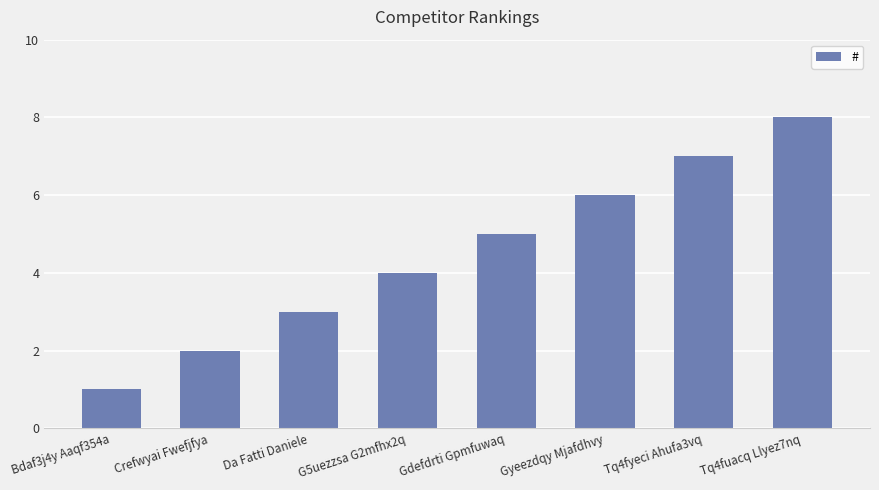

Does the chart contain stacked bars?

No